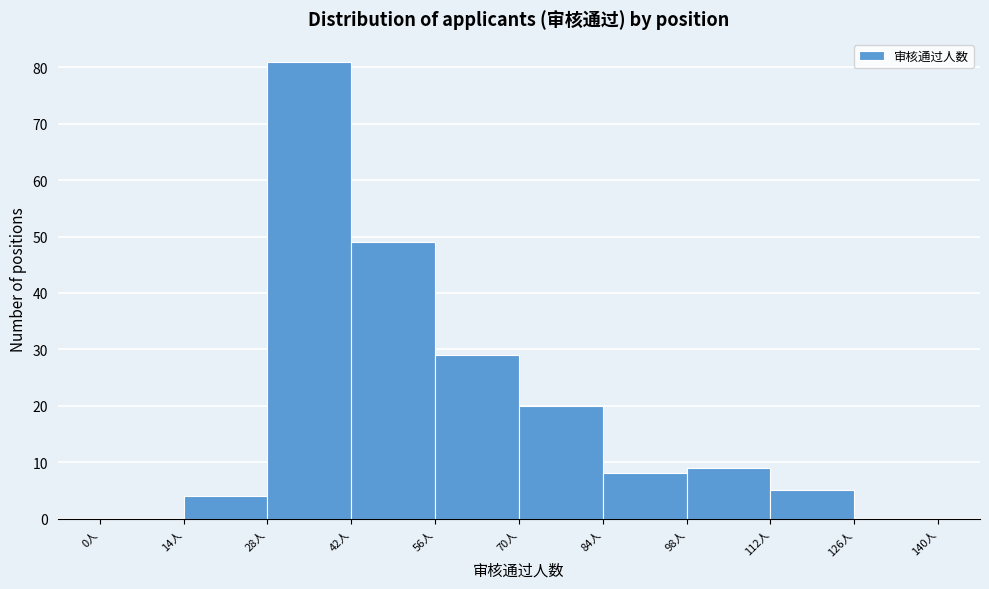

What is the height of the bar covering 70 to 84 on the x-axis? The values are not printed on the chart, so give them approximately, as read against the axis.

20